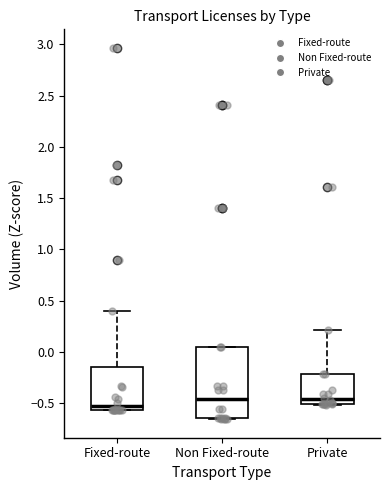

Where is the upper edge of the box for Non Fixed-route on the y-axis? The values are not printed on the chart, so give them approximately, as read against the axis.

0.05